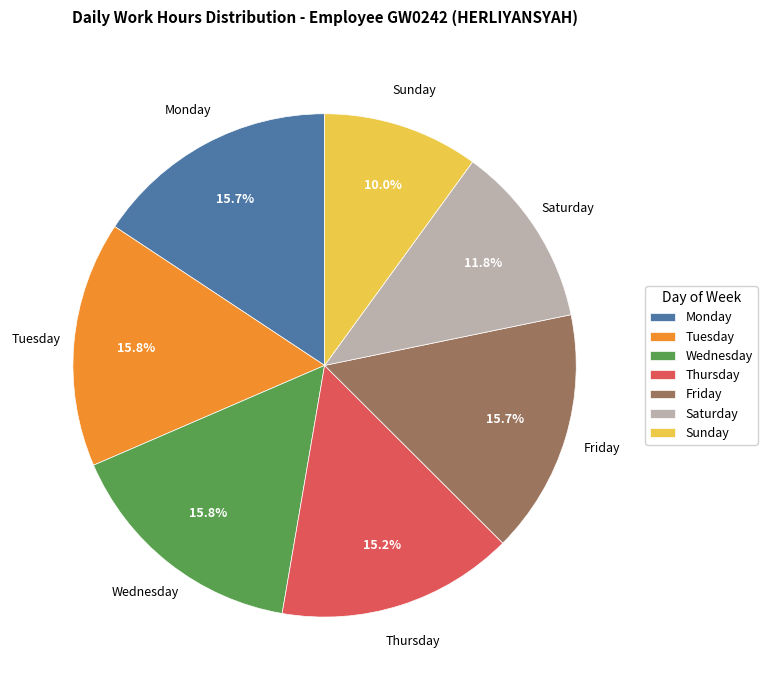

How many segments does this pie chart have?

7